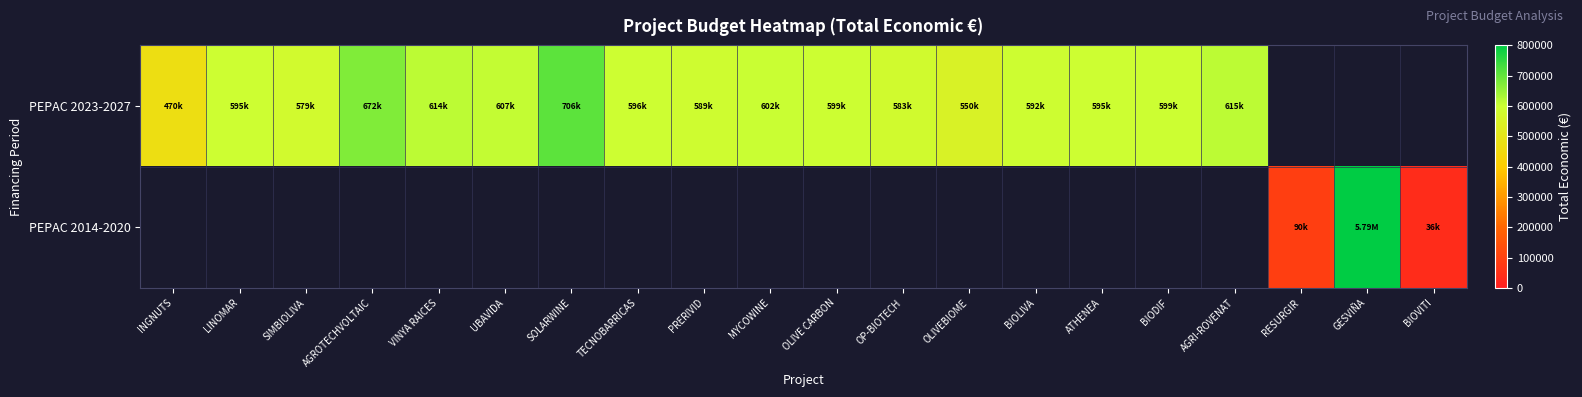

How many categories are shown in the chart?

20